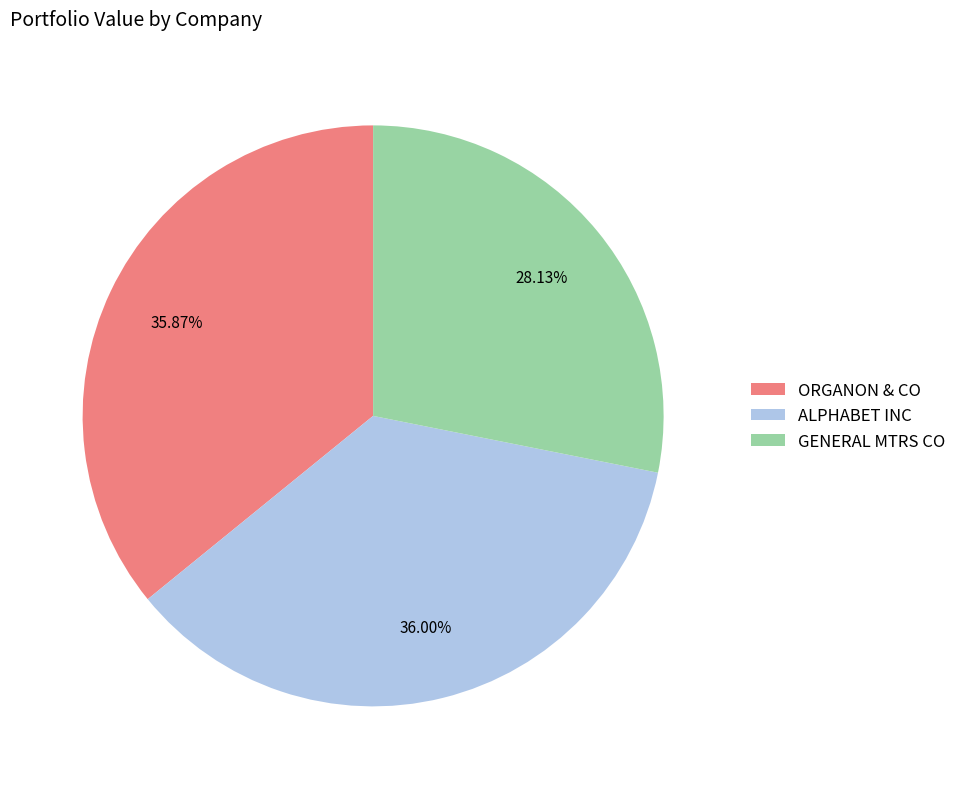

How many segments does this pie chart have?

3